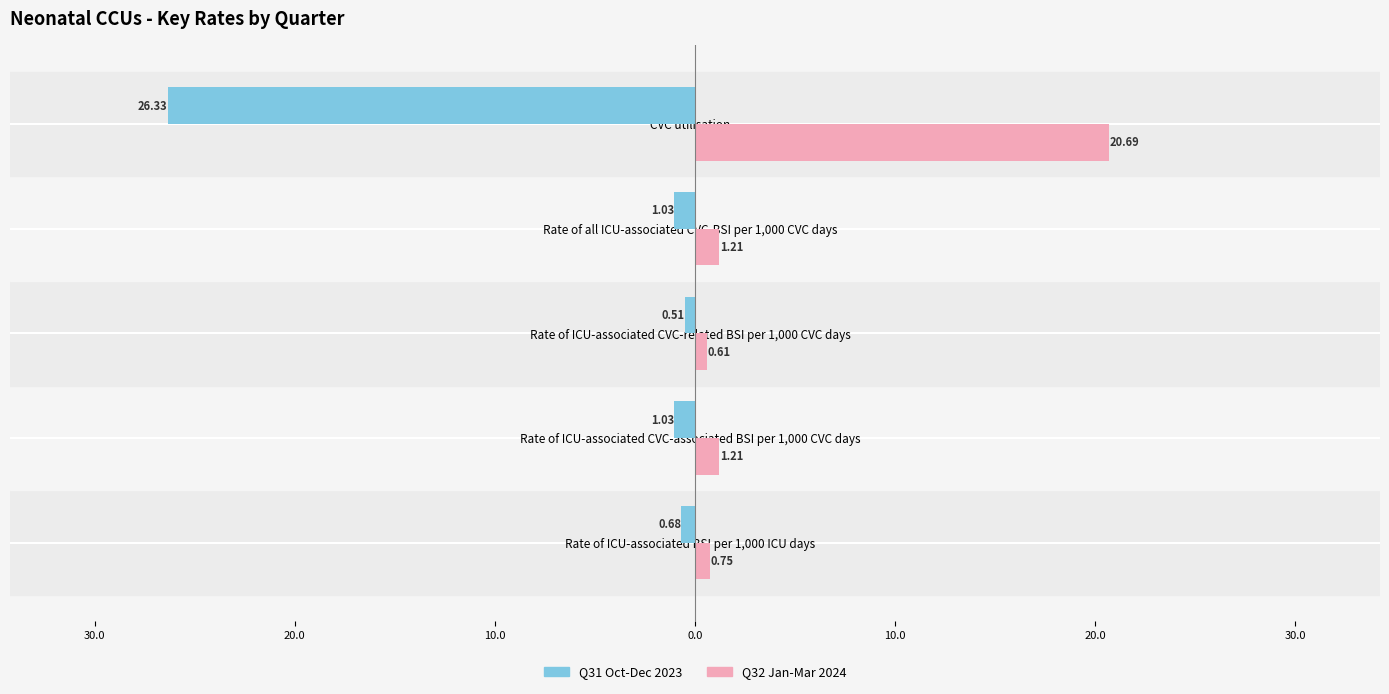

List the series in order of their overall mean, lowest first.

Q31 Oct-Dec 2023, Q32 Jan-Mar 2024